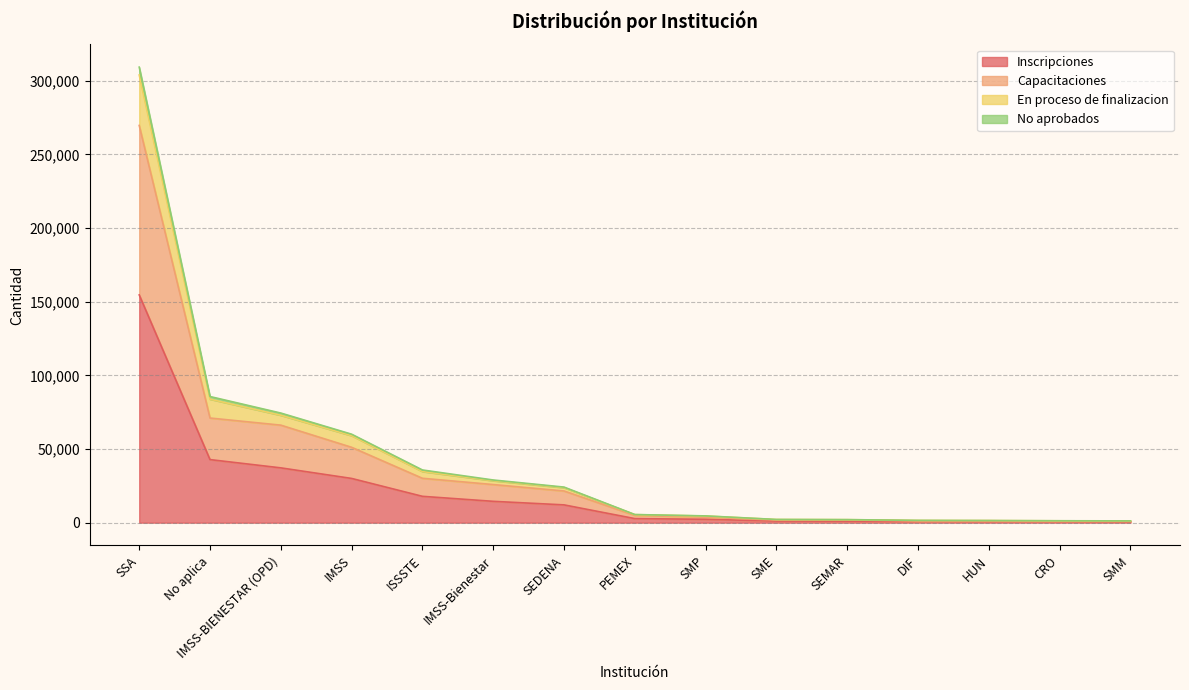

What is the label of the 3rd point from the right?

HUN